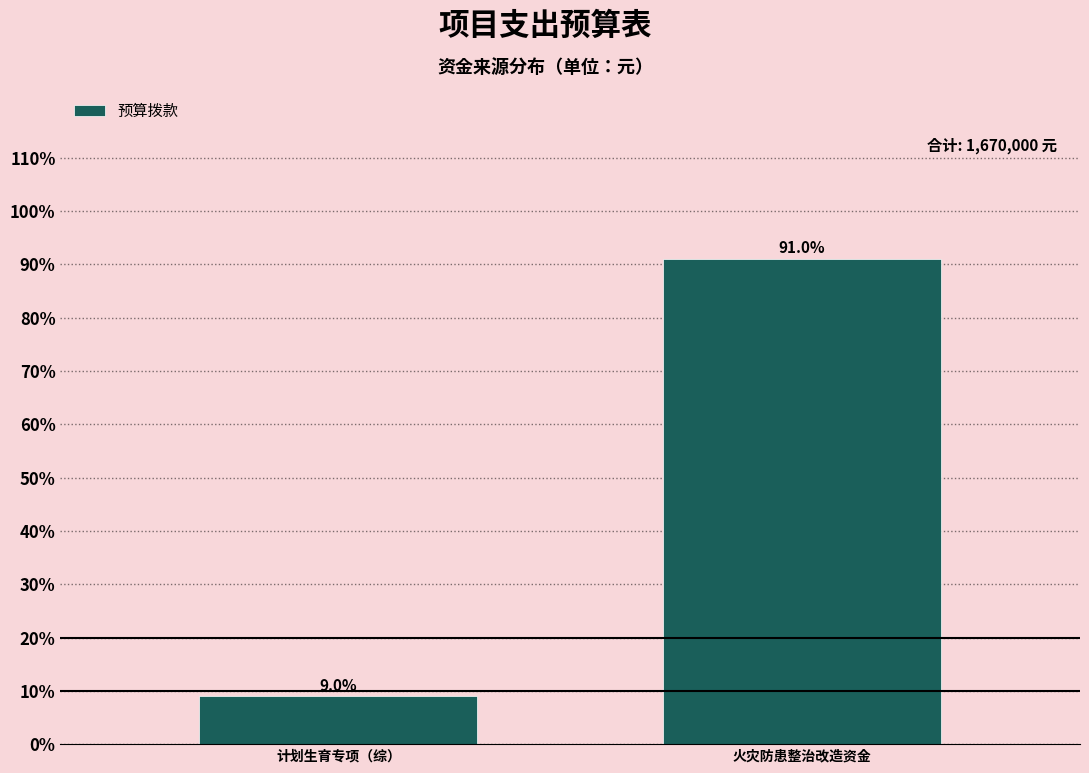

Reading left to right, transcribe all the data shown in this chart.

9.0	91.0